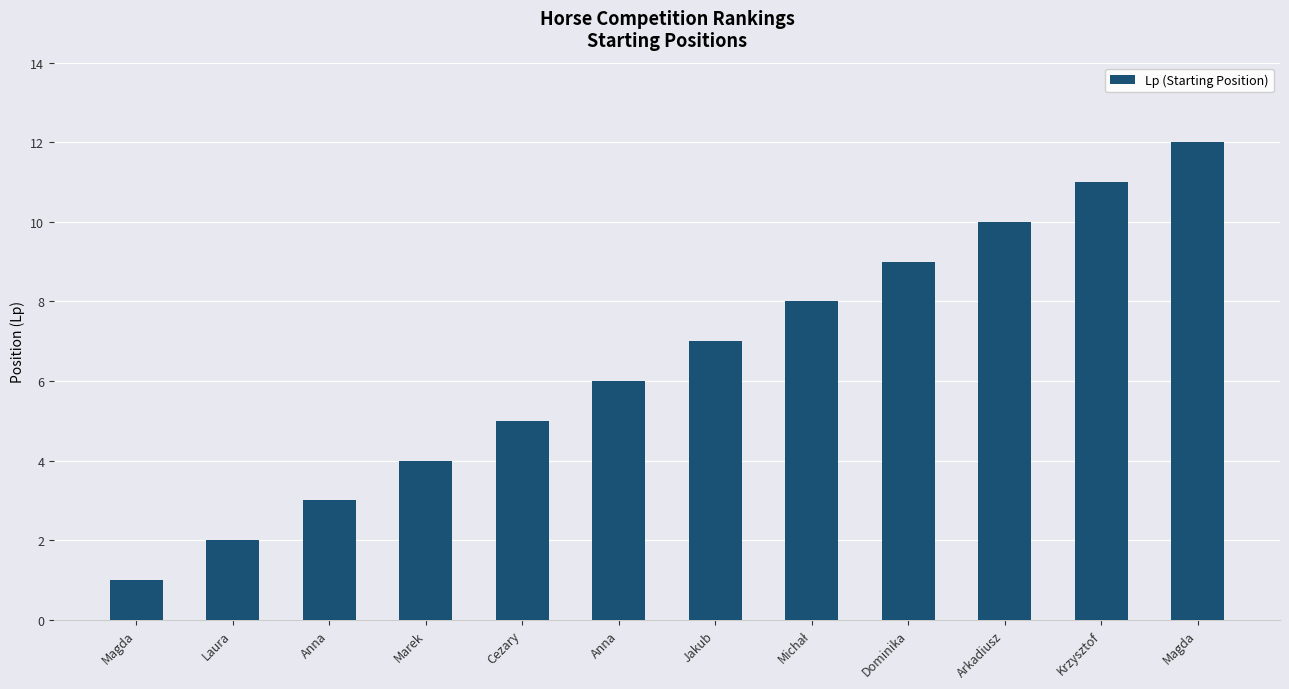

Does the chart contain stacked bars?

No